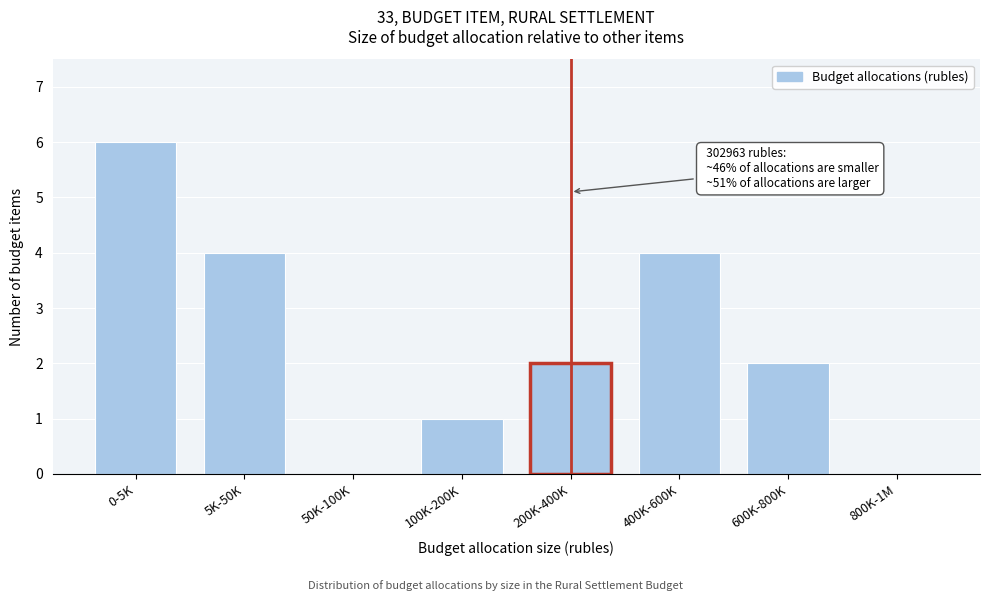

Reading left to right, transcribe all the data shown in this chart.

0-5K=6	5K-50K=4	50K-100K=0	100K-200K=1	200K-400K=2	400K-600K=4	600K-800K=2	800K-1M=0